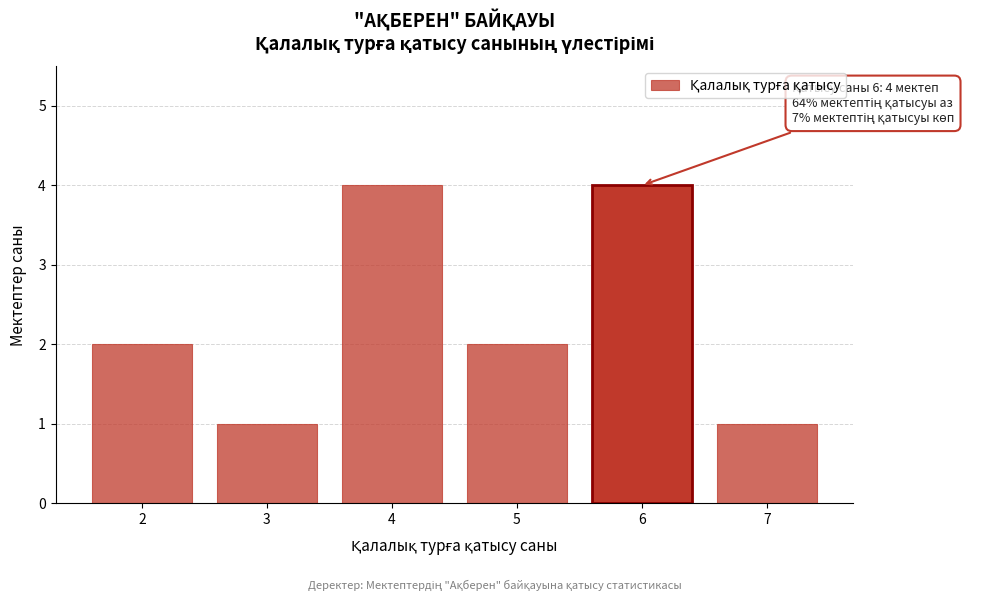

Reading right to left, what are all the values shown in this chart?

7=1	6=4	5=2	4=4	3=1	2=2